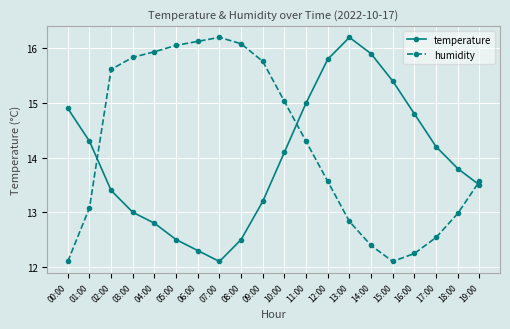

Which series ends up on top after the final intersection of temperature and humidity?

humidity